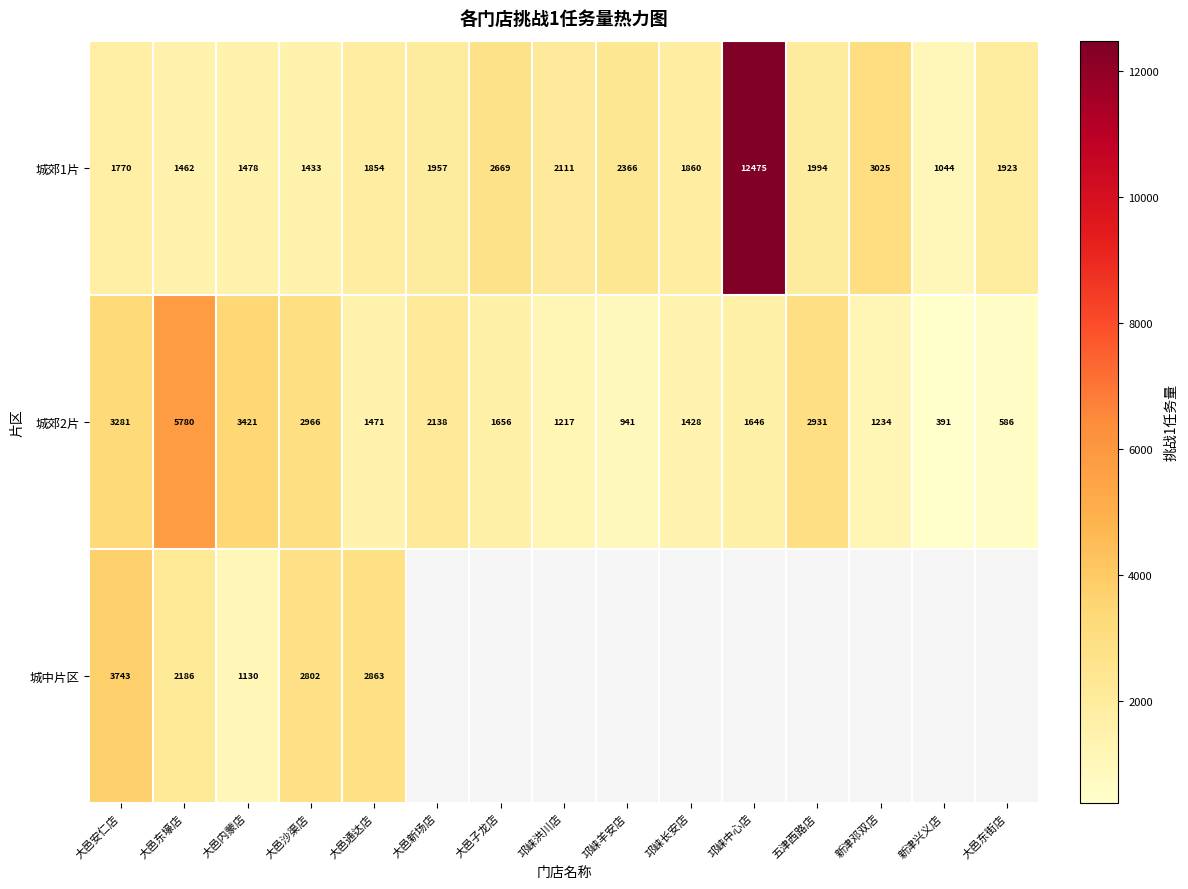

Which has a higher value, 邛崃羊安店 or 大邑新场店?

邛崃羊安店